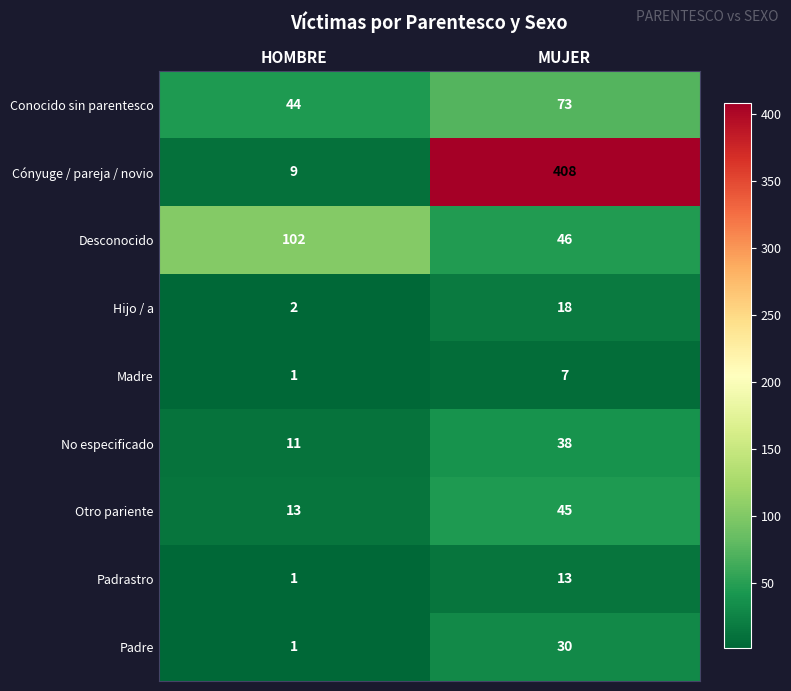

Which series has the widest spread of values?

Cónyuge / pareja / novio